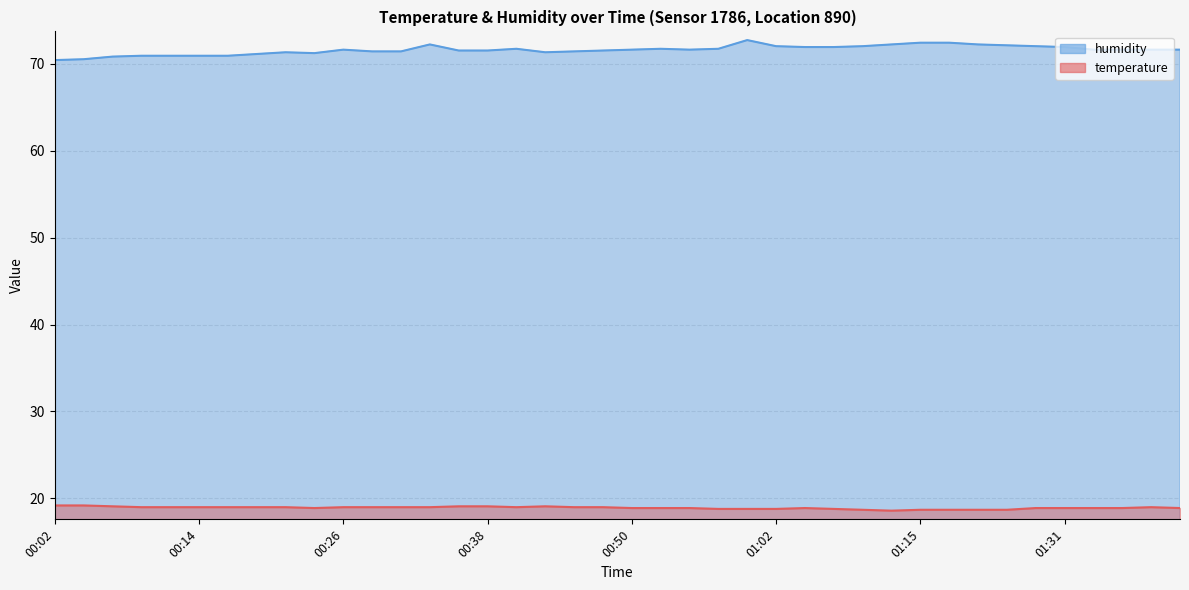

Reading left to right, transcribe all the data shown in this chart.

temperature: 00:02=19.2	00:04=19.2	00:06=19.1	00:09=19.0	00:11=19.0	00:14=19.0	00:16=19.0	00:18=19.0	00:21=19.0	00:23=18.9	00:26=19.0	00:28=19.0	00:31=19.0	00:33=19.0	00:36=19.1	00:38=19.1	00:40=19.0	00:43=19.1	00:45=19.0	00:48=19.0	00:50=18.9	00:53=18.9	00:55=18.9	00:57=18.8	01:00=18.8	01:02=18.8	01:05=18.9	01:07=18.8	01:10=18.7	01:12=18.6	01:15=18.7	01:17=18.7	01:20=18.7	01:23=18.7	01:29=18.9	01:31=18.9	01:34=18.9	01:36=18.9	01:38=19.0	01:41=18.9
humidity: 00:02=70.4	00:04=70.5	00:06=70.8	00:09=70.9	00:11=70.9	00:14=70.9	00:16=70.9	00:18=71.1	00:21=71.3	00:23=71.2	00:26=71.6	00:28=71.4	00:31=71.4	00:33=72.2	00:36=71.5	00:38=71.5	00:40=71.7	00:43=71.3	00:45=71.4	00:48=71.5	00:50=71.6	00:53=71.7	00:55=71.6	00:57=71.7	01:00=72.7	01:02=72.0	01:05=71.9	01:07=71.9	01:10=72.0	01:12=72.2	01:15=72.4	01:17=72.4	01:20=72.2	01:23=72.1	01:29=72.0	01:31=71.9	01:34=71.6	01:36=71.6	01:38=71.6	01:41=71.6